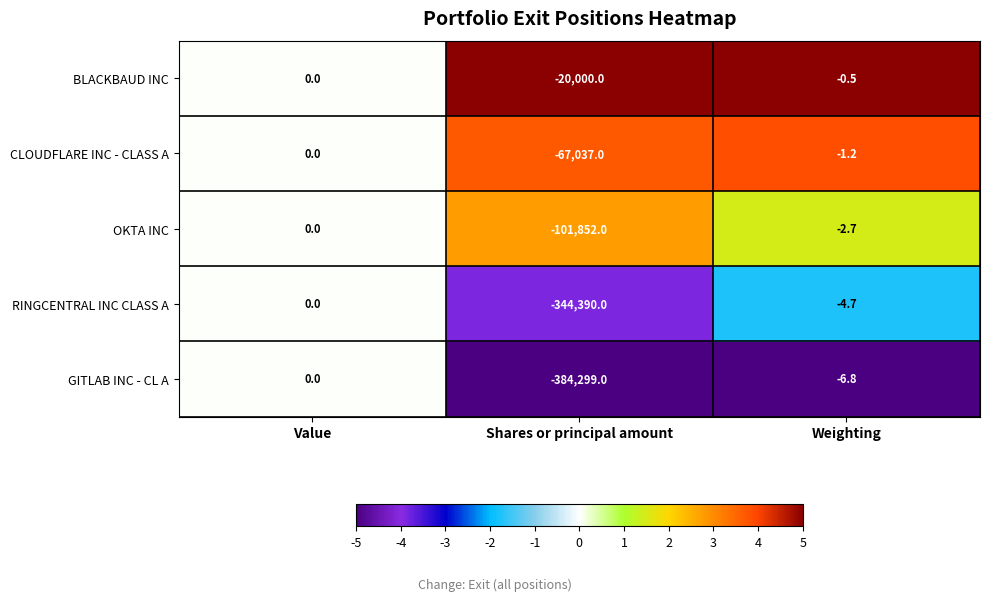

At which category is the sum across all series the highest?

Value